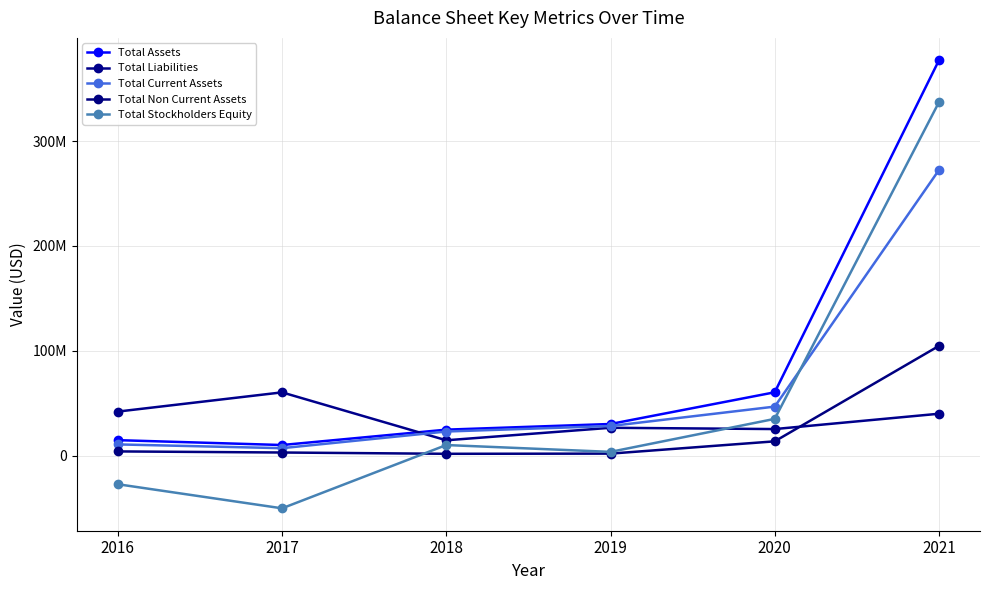

Which series changed the most between 2017 and 2018?

Total Stockholders Equity